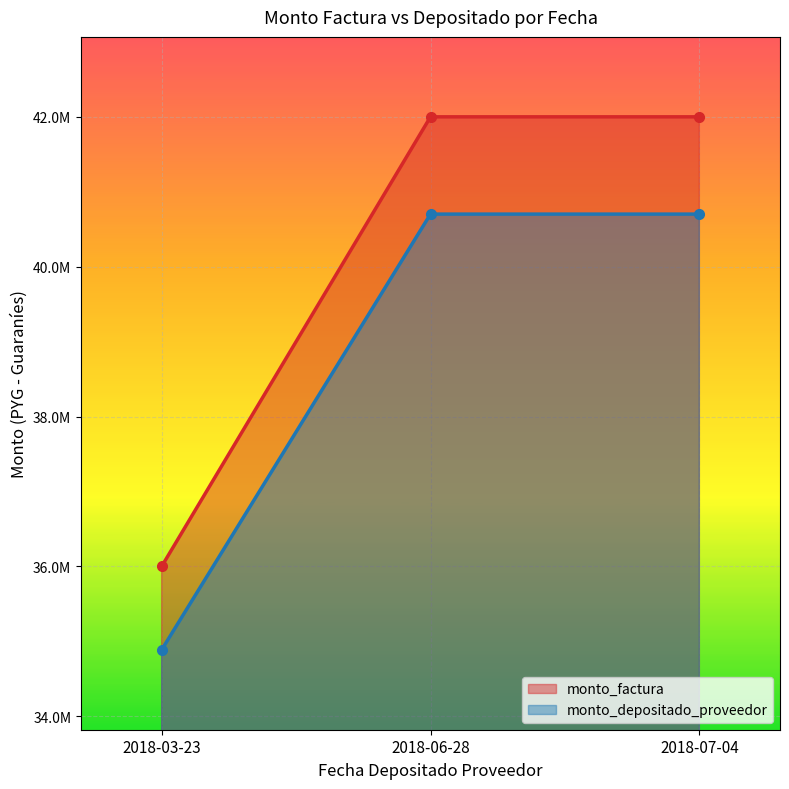

What is the label of the 3rd point from the left?

2018-07-04